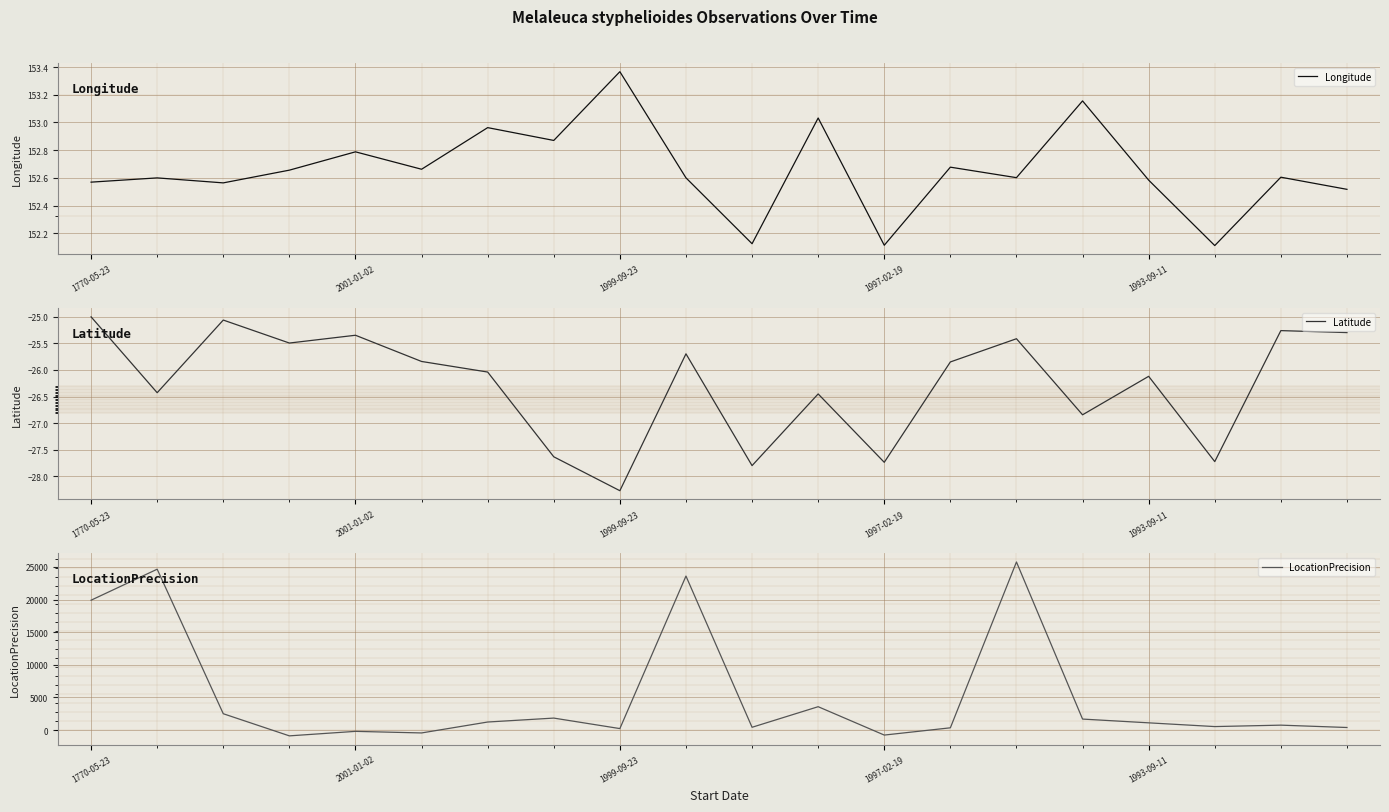

What is the difference between the second highest and minimum values in the LocationPrecision series?

25551.1